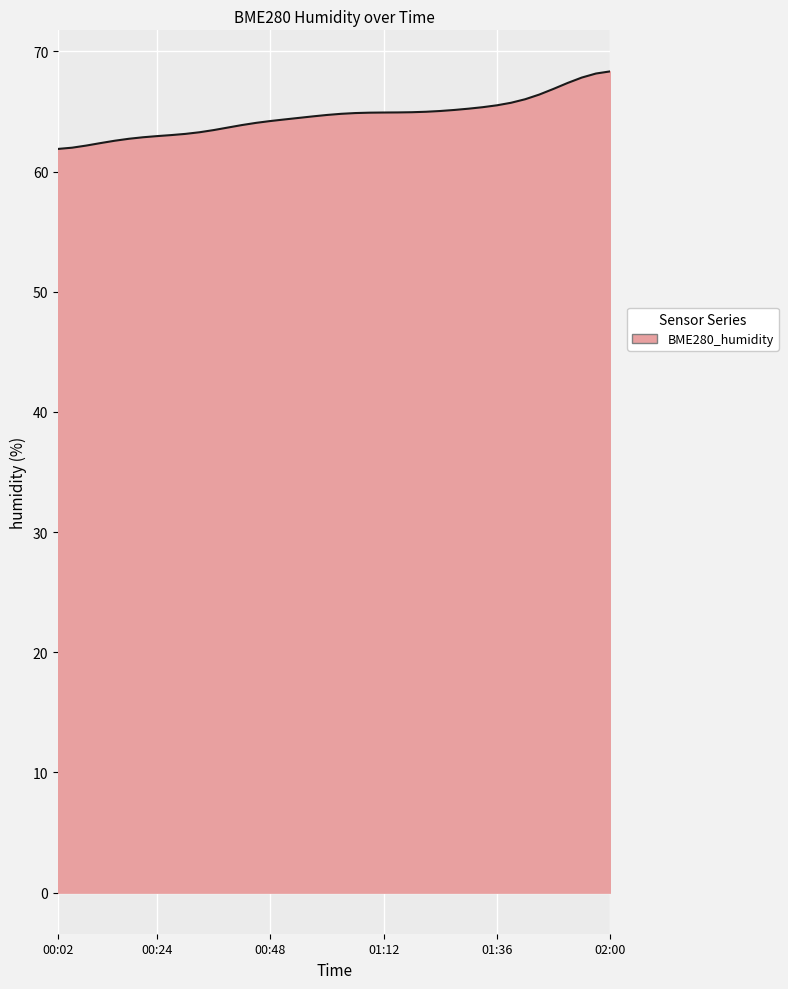

What is the greatest value displayed?

68.3